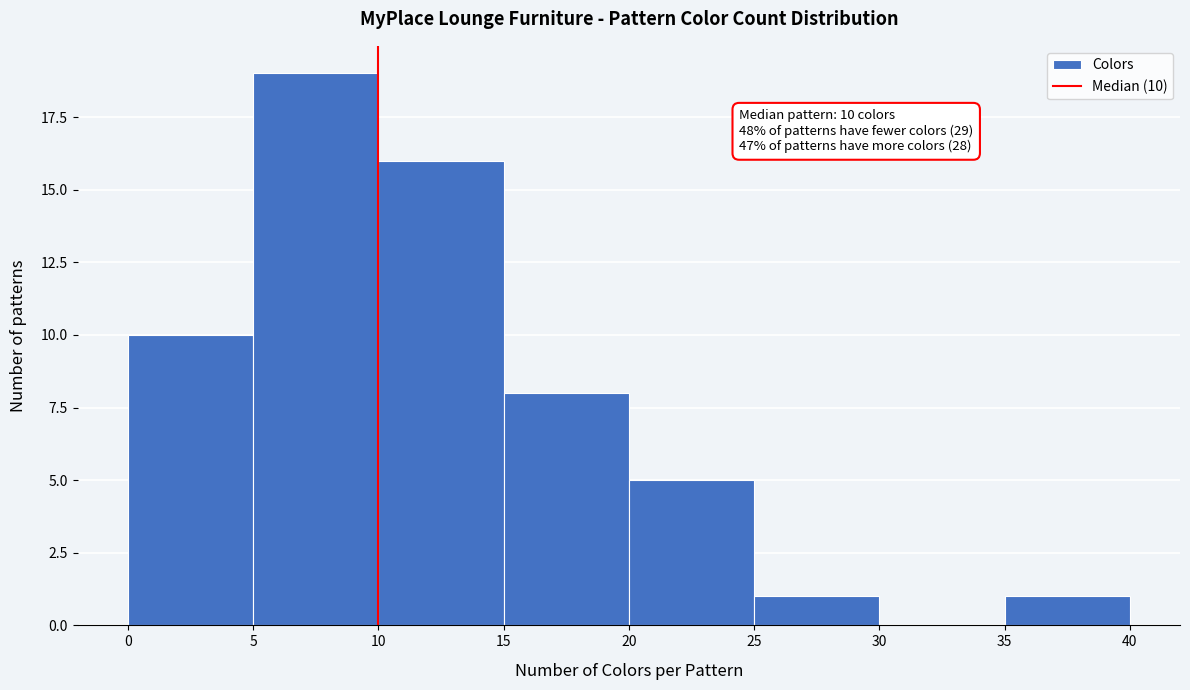

Over which range of the x-axis is the bar tallest?

5 to 10